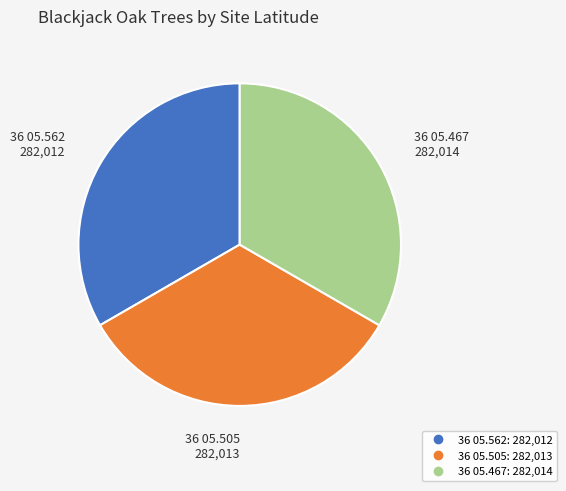

Is the sum of 36 05.562 and 36 05.467 greater than half?

Yes